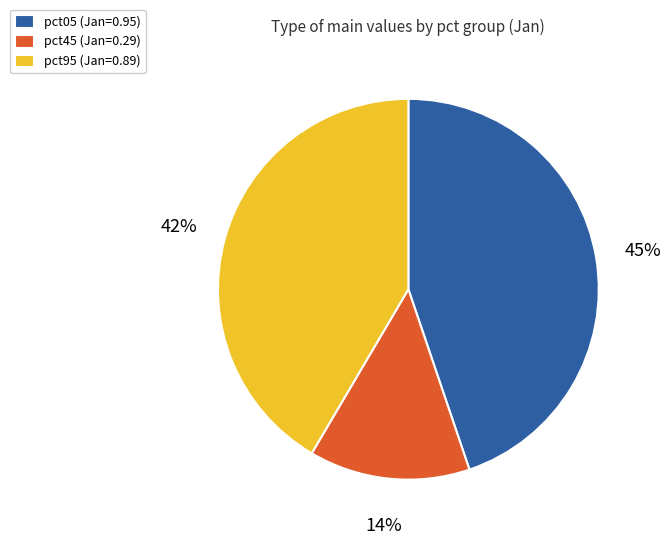

Is it true that pct45 (Jan=0.29) is 14% of the pie?

True